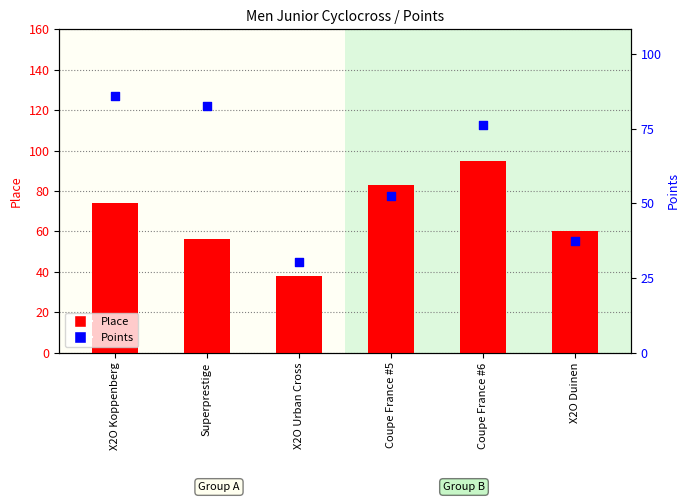

Which series has the largest total across all categories?

Points